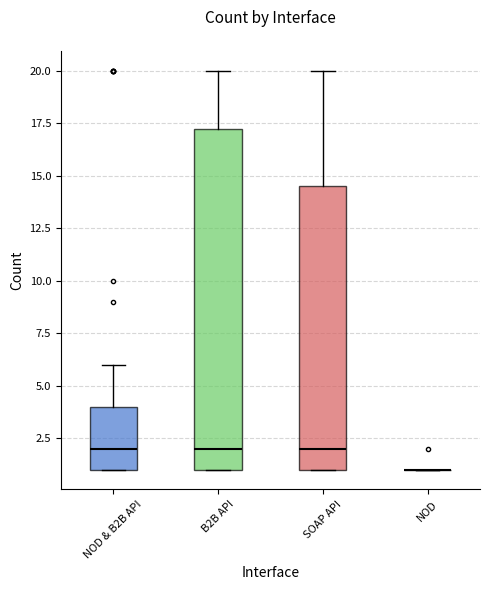

Reading left to right, read every box against the y-axis: the position of its median line, the range the box covers, and the ends of its whiskers. The values are not printed on the chart, so give them approximately, as read against the axis.

NOD & B2B API: median 2.0, box 1.0 to 4.0, whiskers 1.0 to 6.0
B2B API: median 2.0, box 1.0 to 17.5, whiskers 1.0 to 20.0
SOAP API: median 2.0, box 1.0 to 14.5, whiskers 1.0 to 20.0
NOD: box collapsed to a line at 1.0, whiskers 1.0 to 1.0